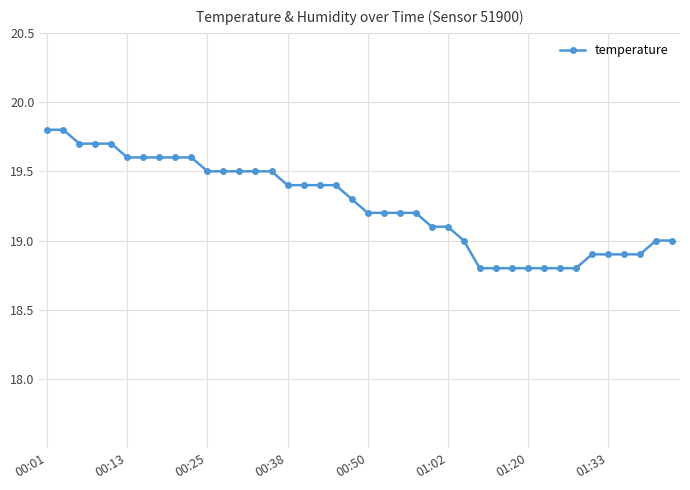

What is the difference between the maximum and minimum values?

1.0